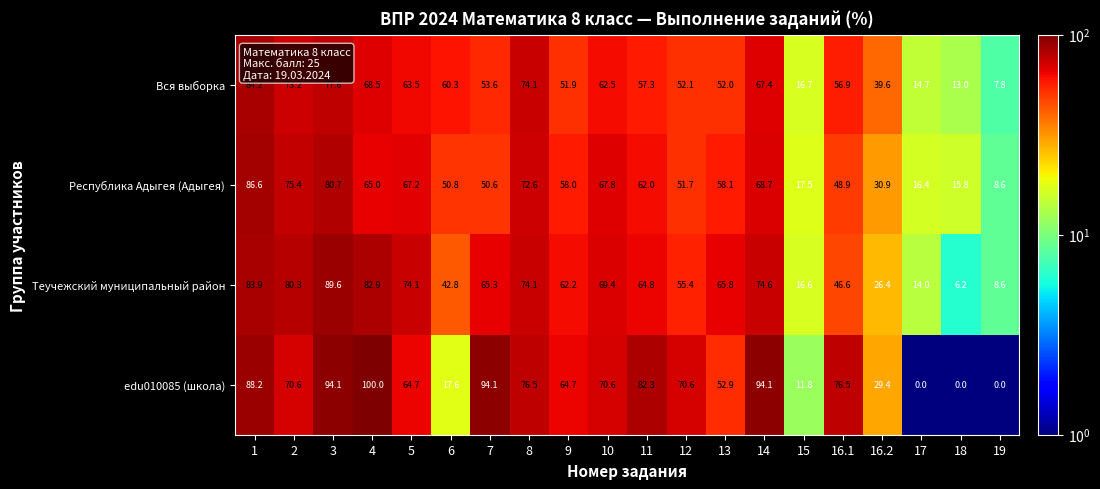

What is the average value of the Теучежский муниципальный район series?

55.2